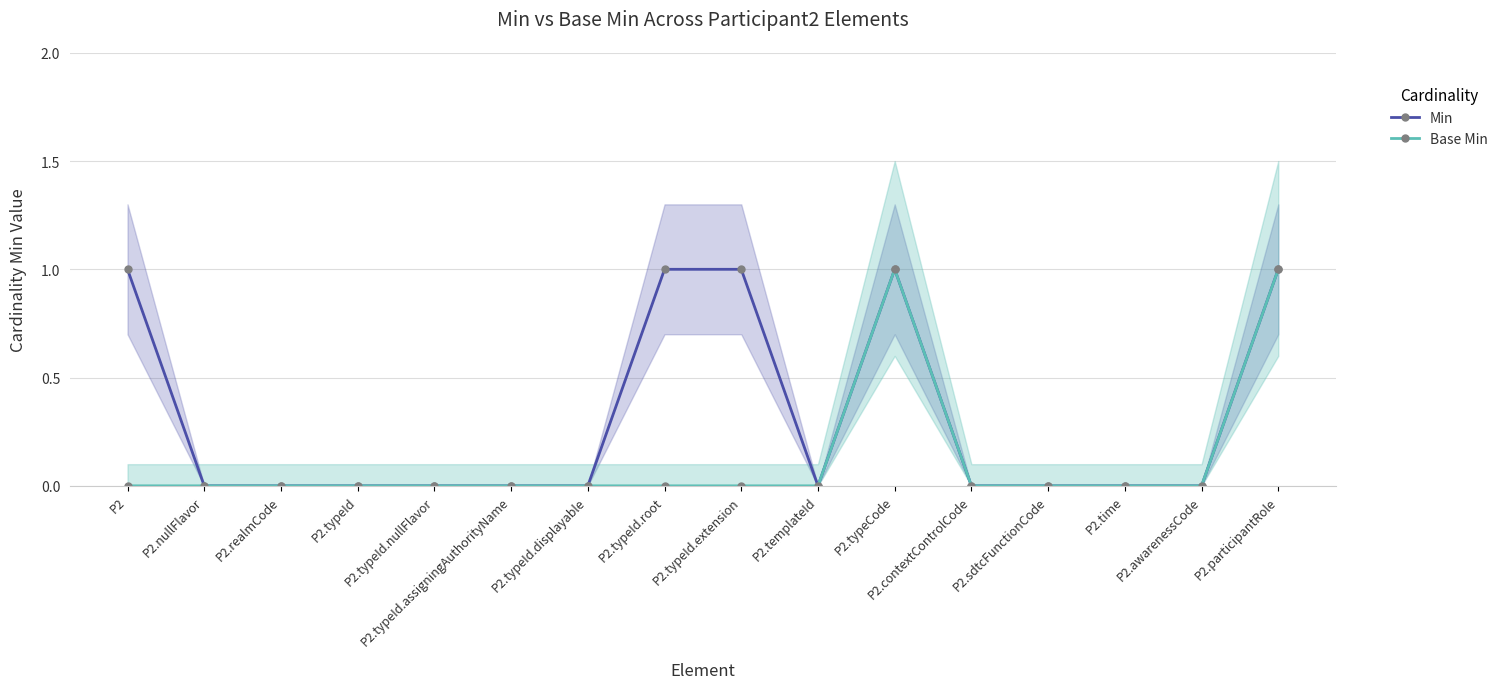

How many data points in Min are above 0?

5